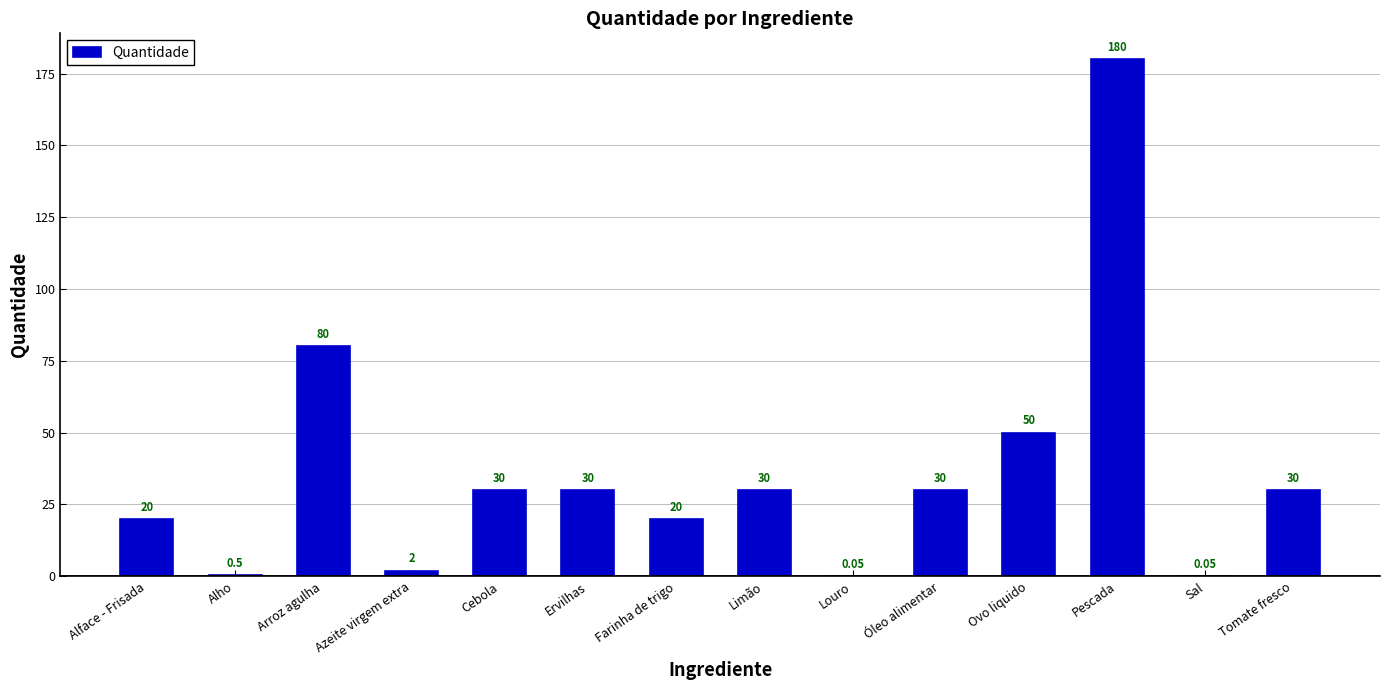

Which label corresponds to the largest value in the chart?

Pescada